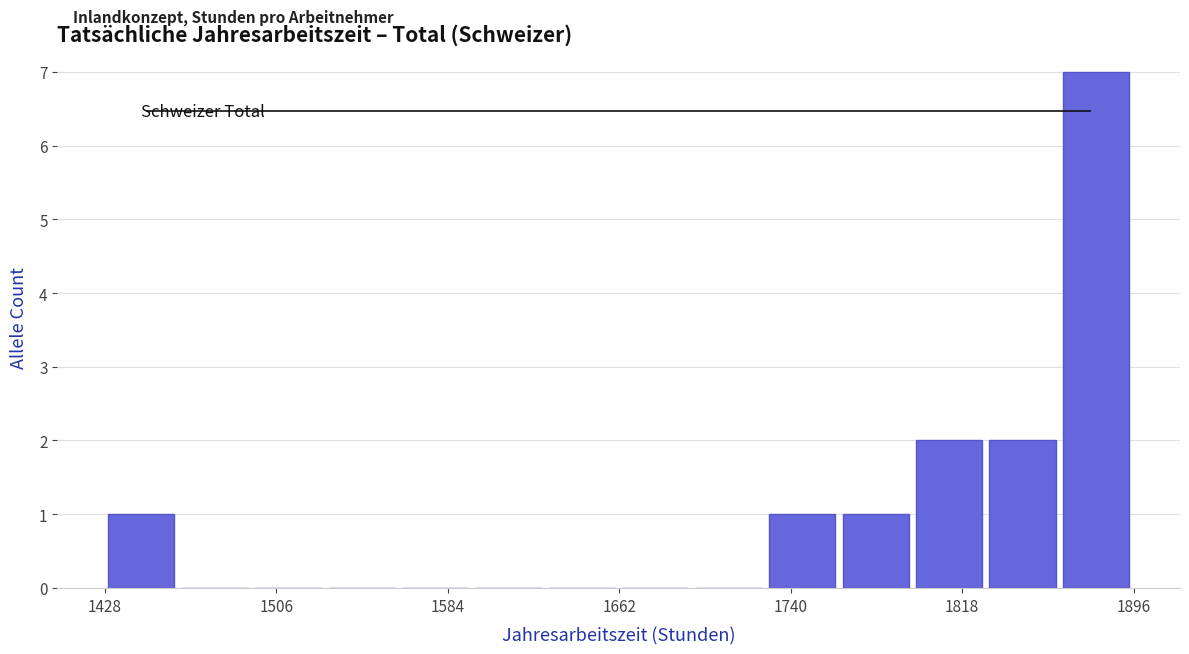

Read against the x-axis, roughly where is the centre of the tallest bar?

1880